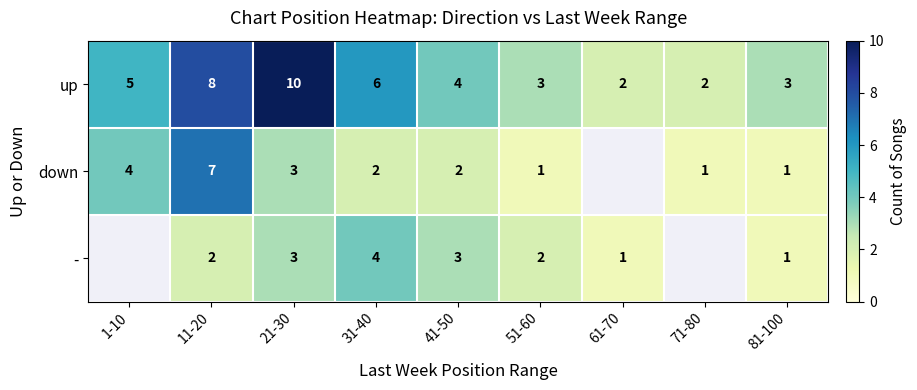

Is it true that down equals 0.6 at 81-100?

False